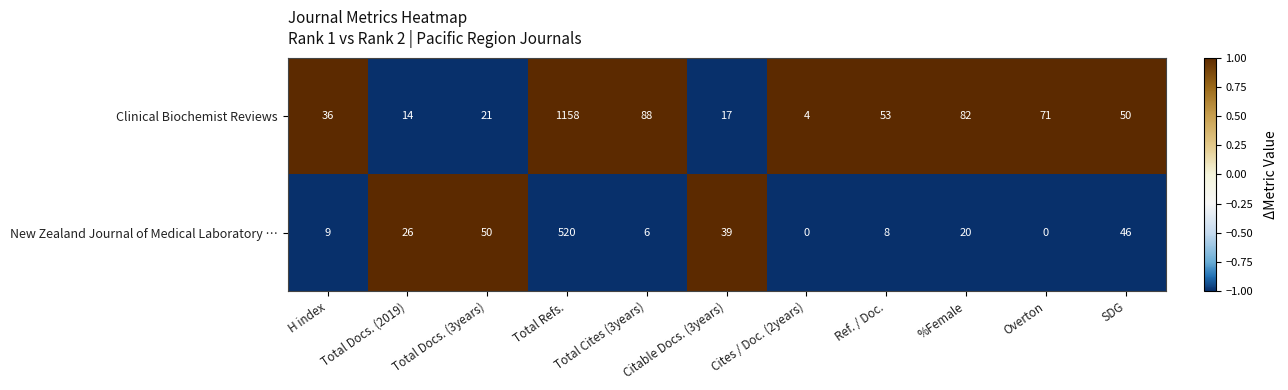

At which category is the sum across all series the highest?

Total Refs.